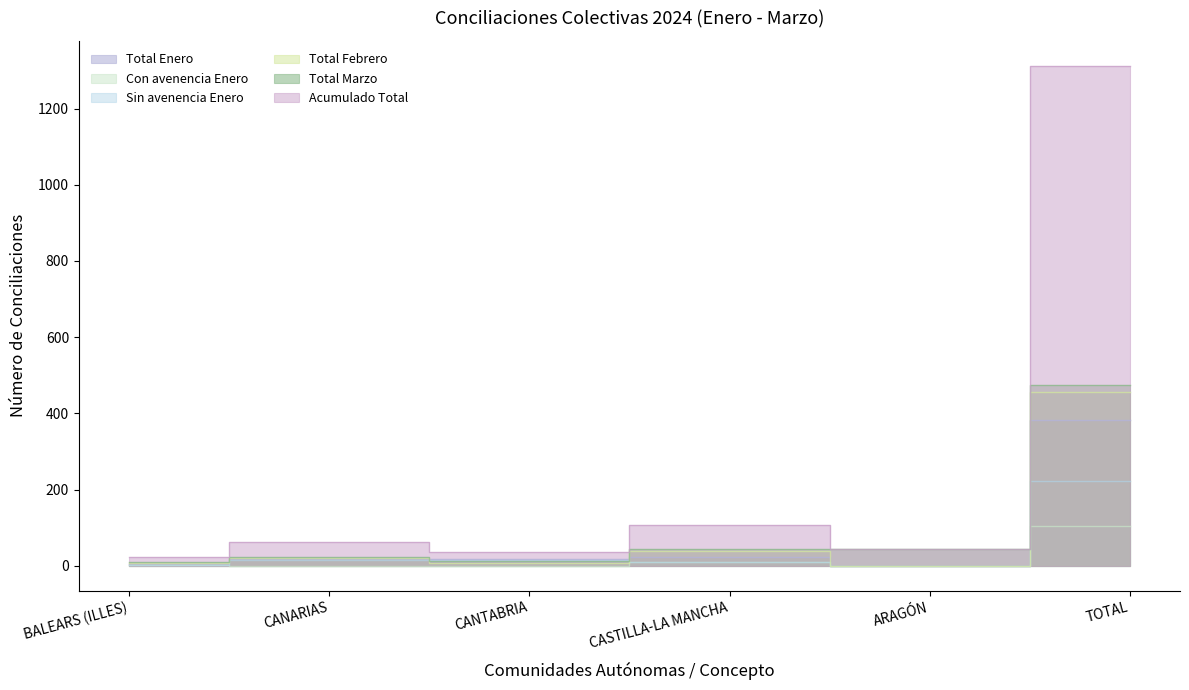

At TOTAL, list the series in order from smallest to largest.

Con avenencia Enero, Sin avenencia Enero, Total Enero, Total Febrero, Total Marzo, Acumulado Total